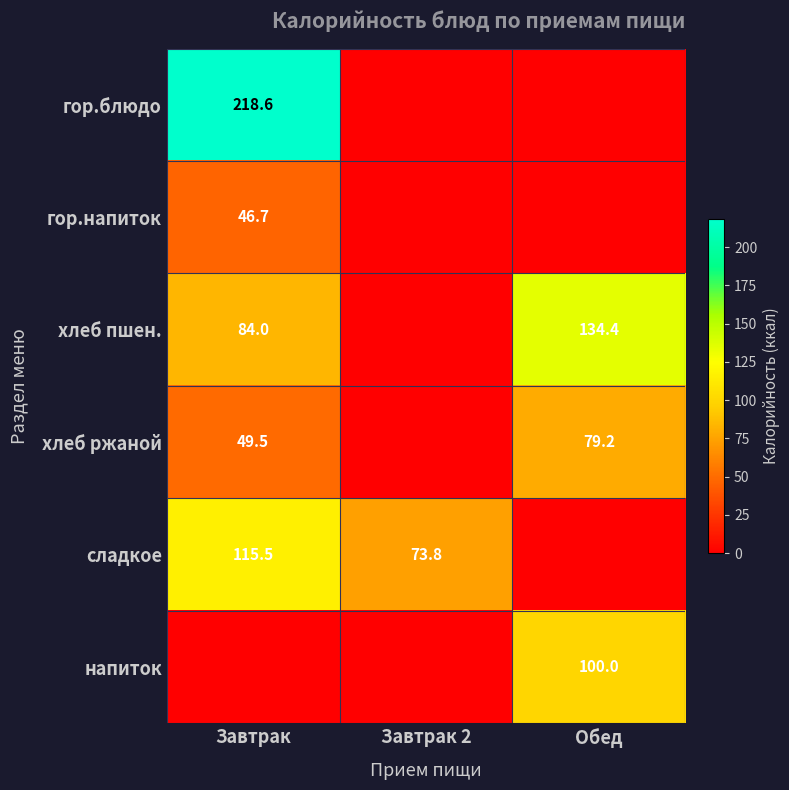

The сладкое series shows 64.8 at Завтрак. True or false?

False